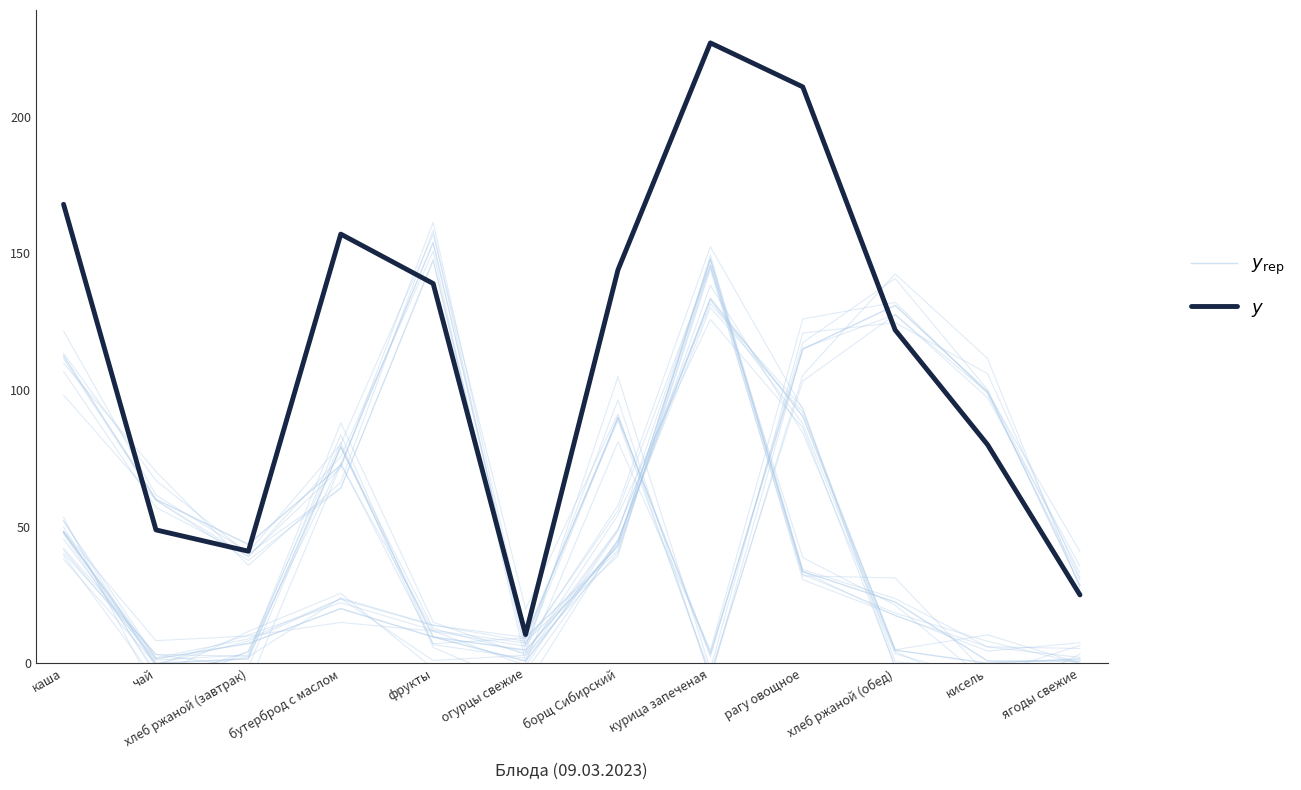

Is the value of $y_{\rm rep}$ at борщ Сибирский greater than the value of $y$ at фрукты?

No